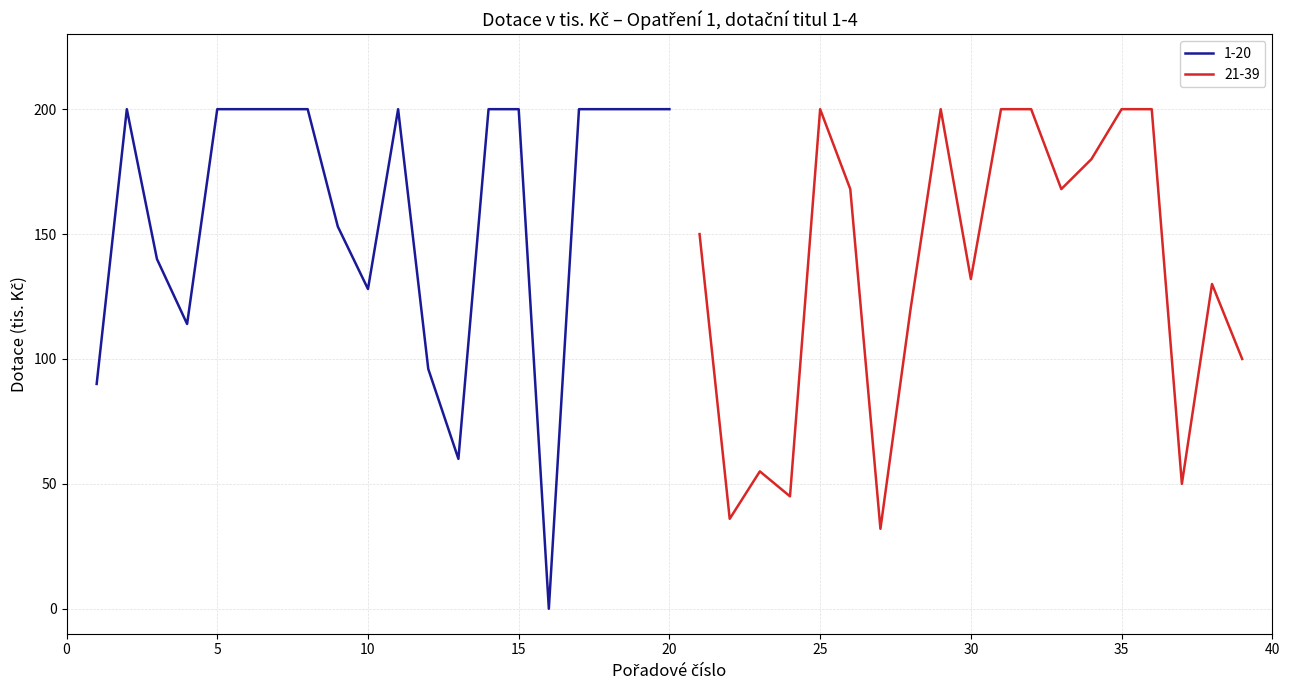

The value of 1-20 at 5 is 96. True or false?

False